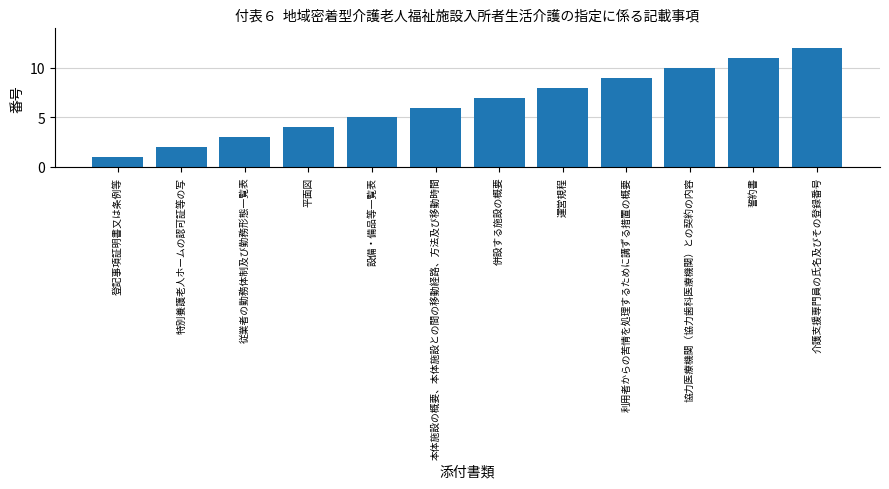

What is the sum of all values?

78